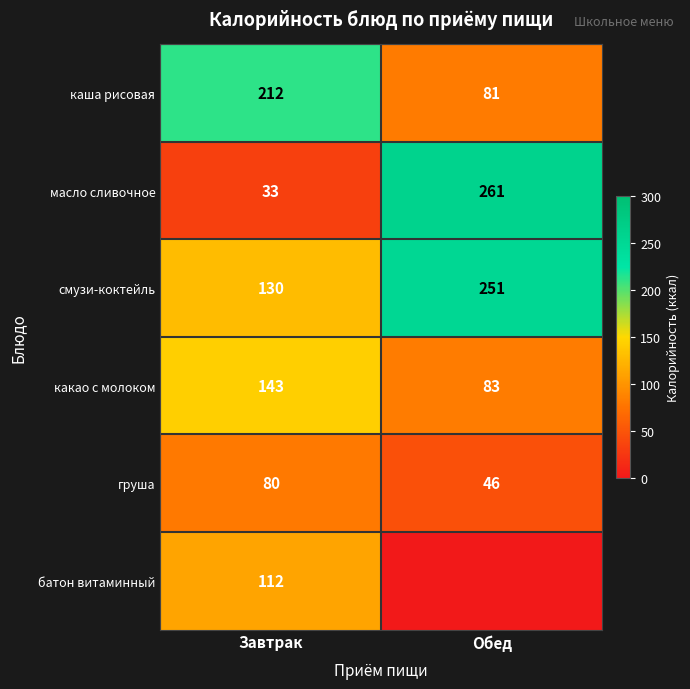

At which category is the sum across all series the highest?

Обед